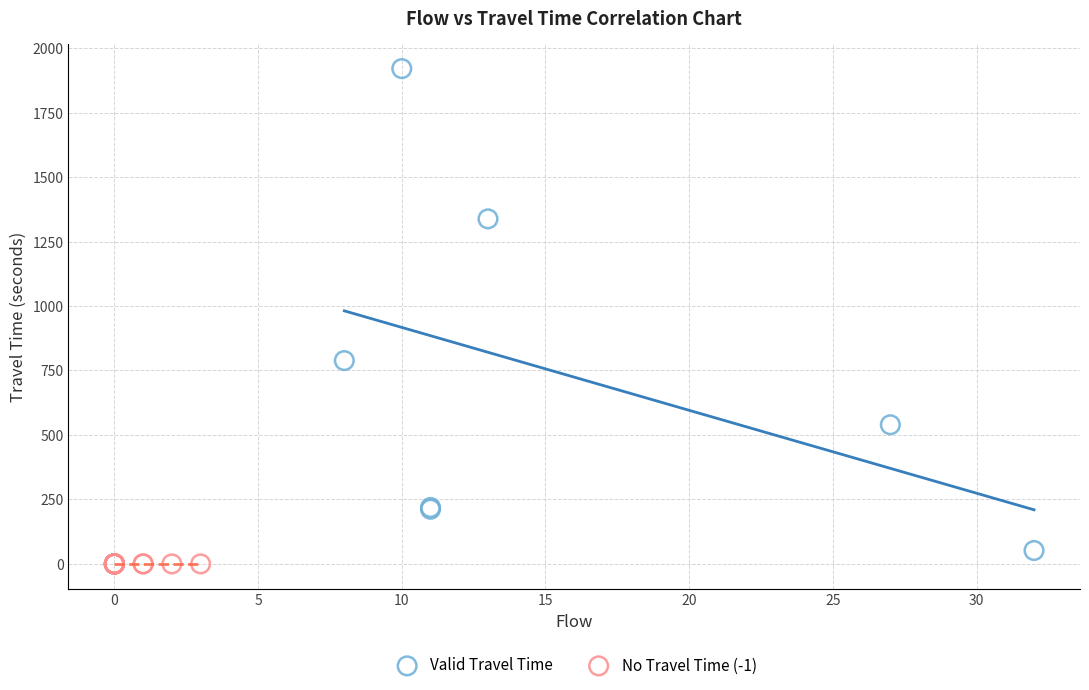

What are all the series names shown in the legend?

Valid Travel Time, No Travel Time (-1)